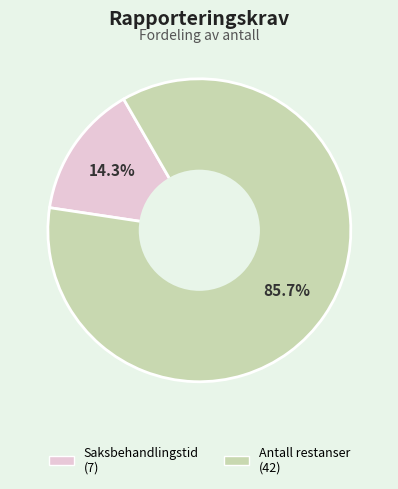

How many segments does this pie chart have?

2